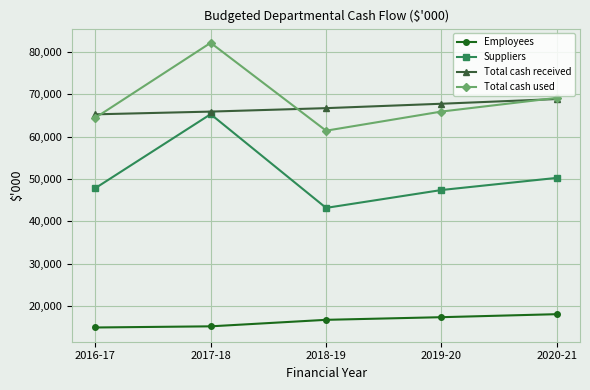

What is the total value across all series at 2018-19?

188129